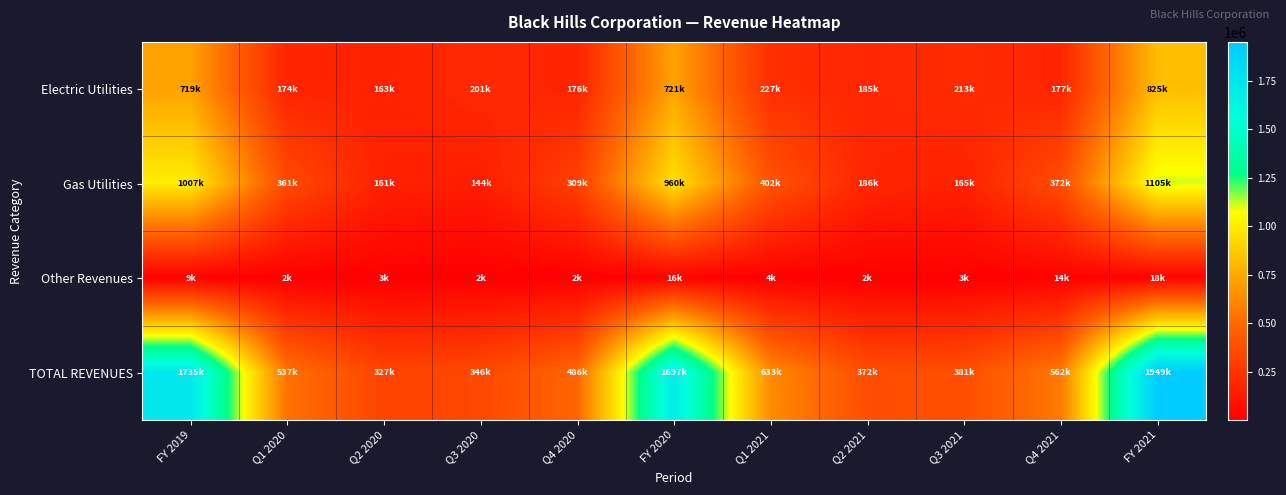

What is the minimum value shown in the chart?

1600